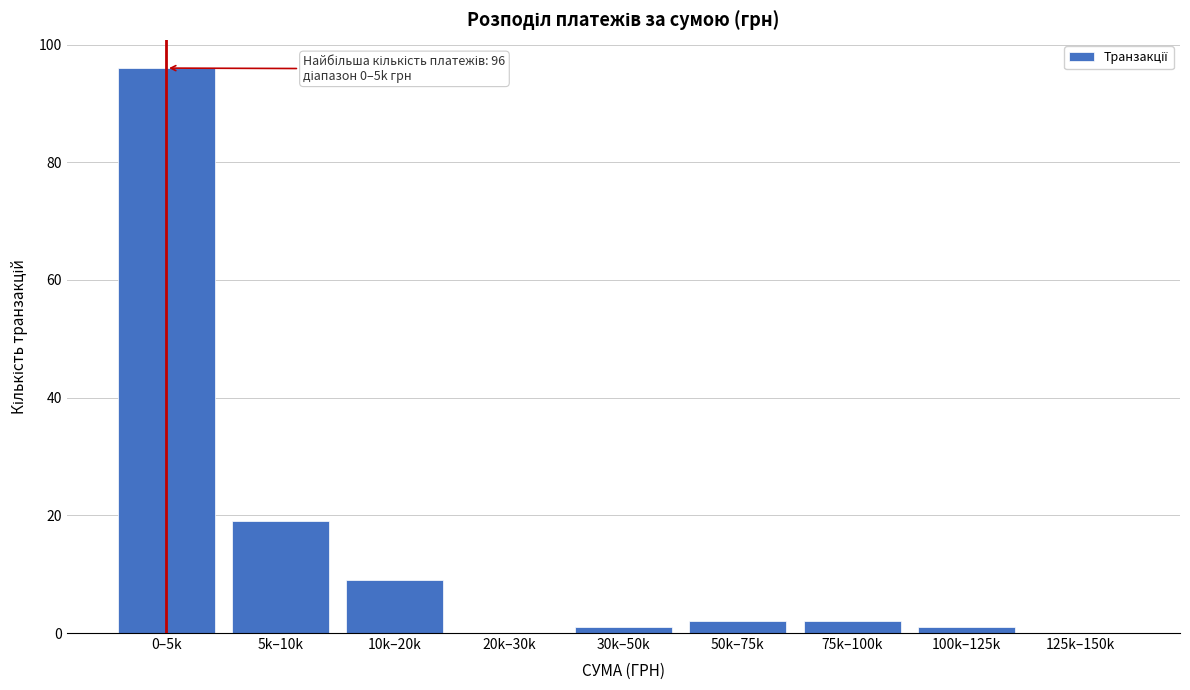

Reading left to right, transcribe all the data shown in this chart.

0–5k=96	5k–10k=19	10k–20k=9	20k–30k=0	30k–50k=1	50k–75k=2	75k–100k=2	100k–125k=1	125k–150k=0